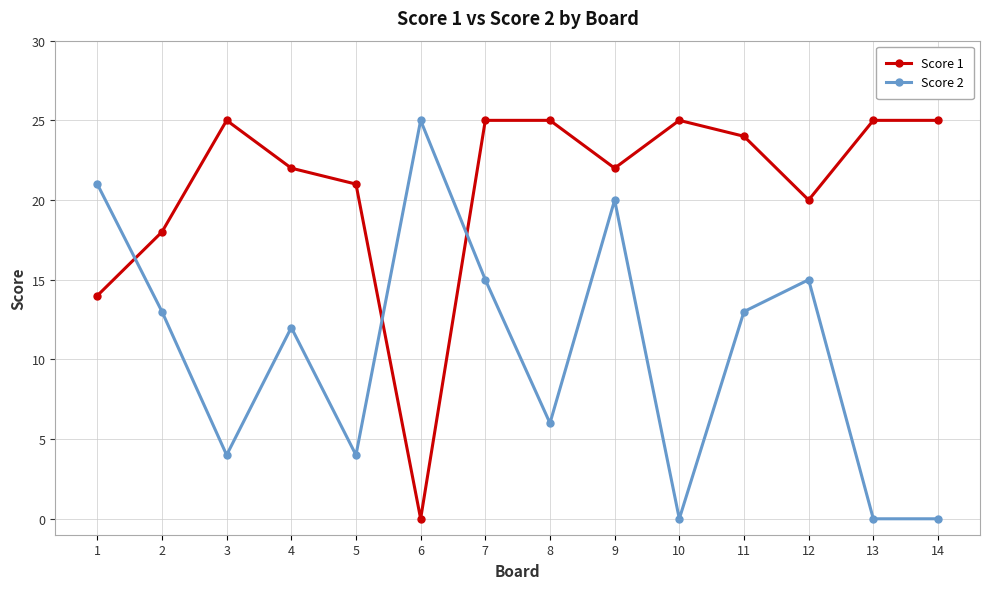

List the series in order of their overall mean, highest first.

Score 1, Score 2